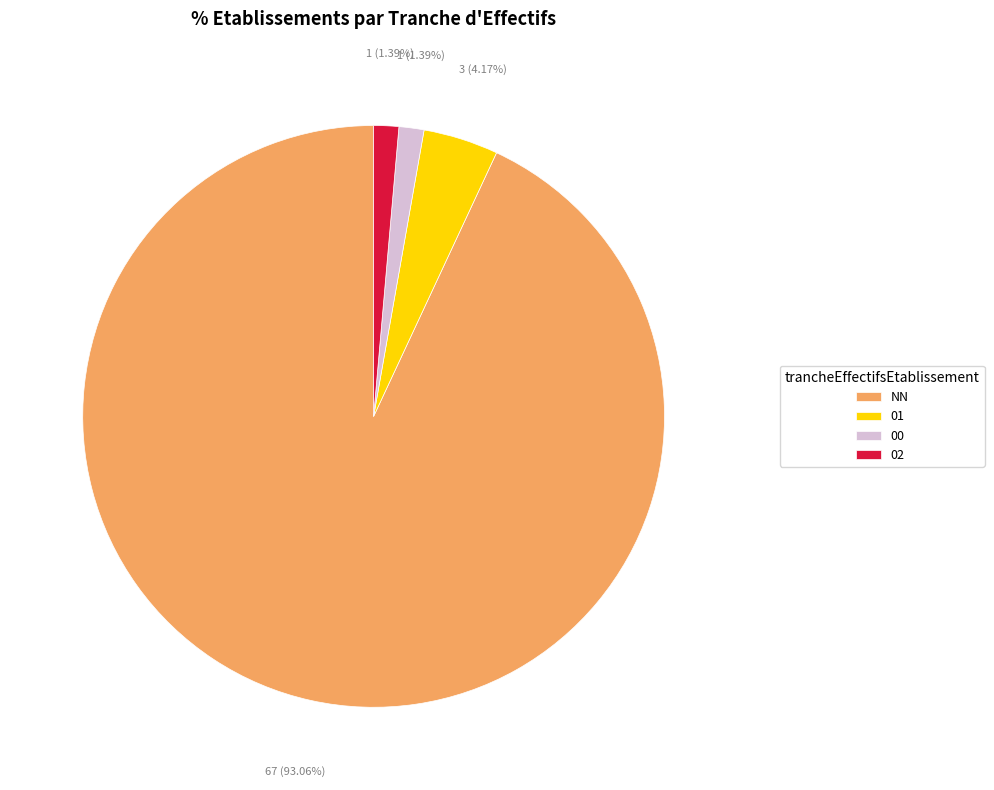

To the nearest percent, what is the average slice percentage?

25%